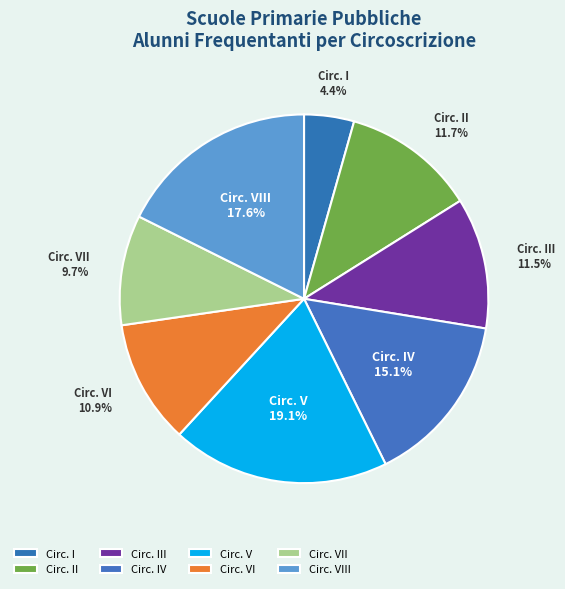

Count the number of slices in the pie.

8